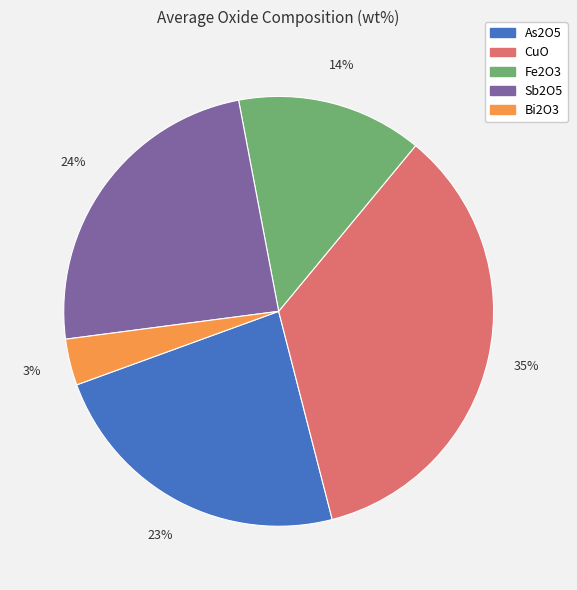

To the nearest percent, what is the average slice percentage?

20%